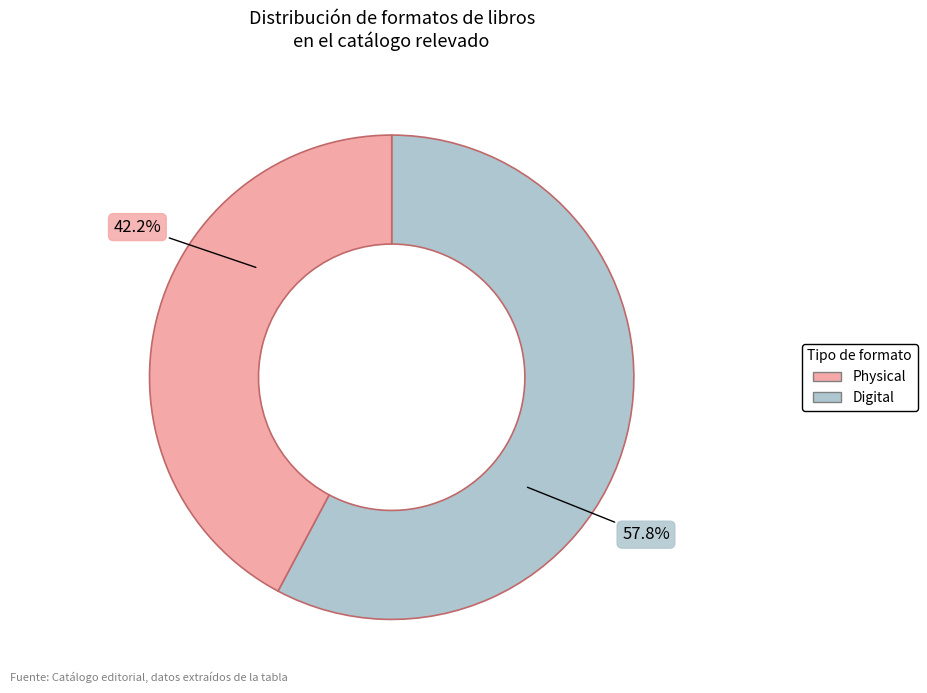

Is there any slice that represents more than half of the pie?

Yes